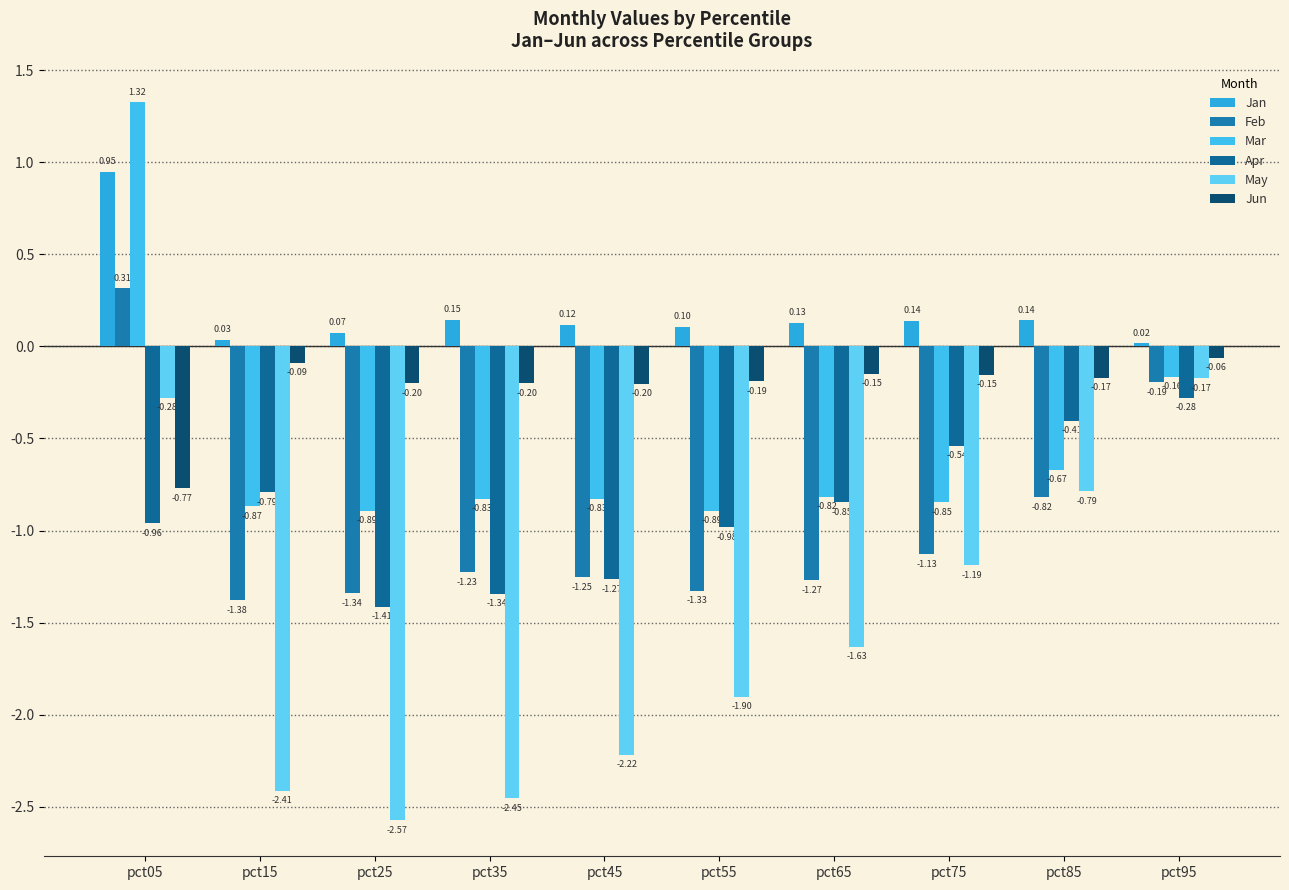

What is the sum of all Feb values?

-9.6